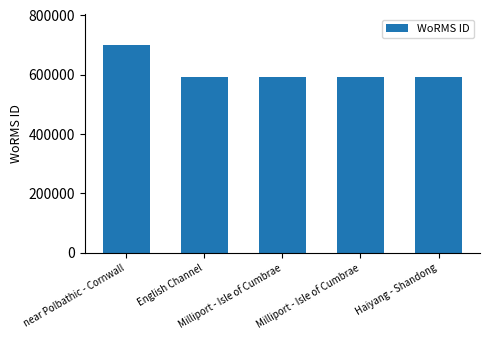

Which category has the lowest value across all series?

Milliport - Isle of Cumbrae